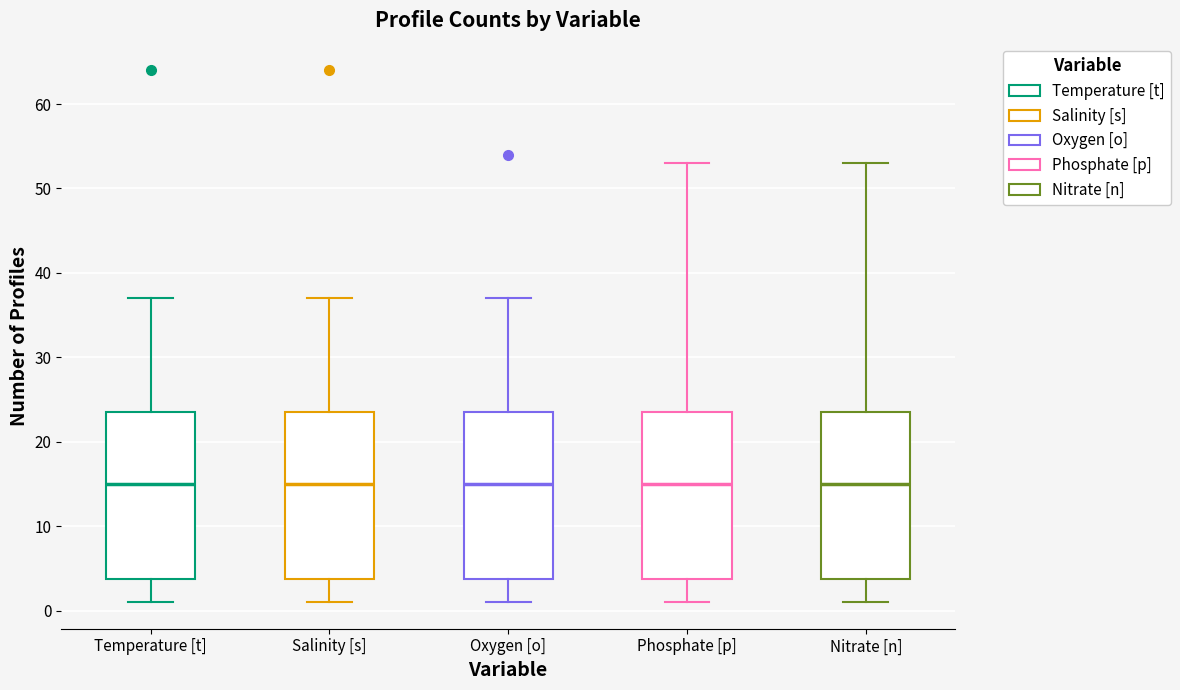

Where is the upper edge of the box for Temperature [t] on the y-axis? The values are not printed on the chart, so give them approximately, as read against the axis.

24